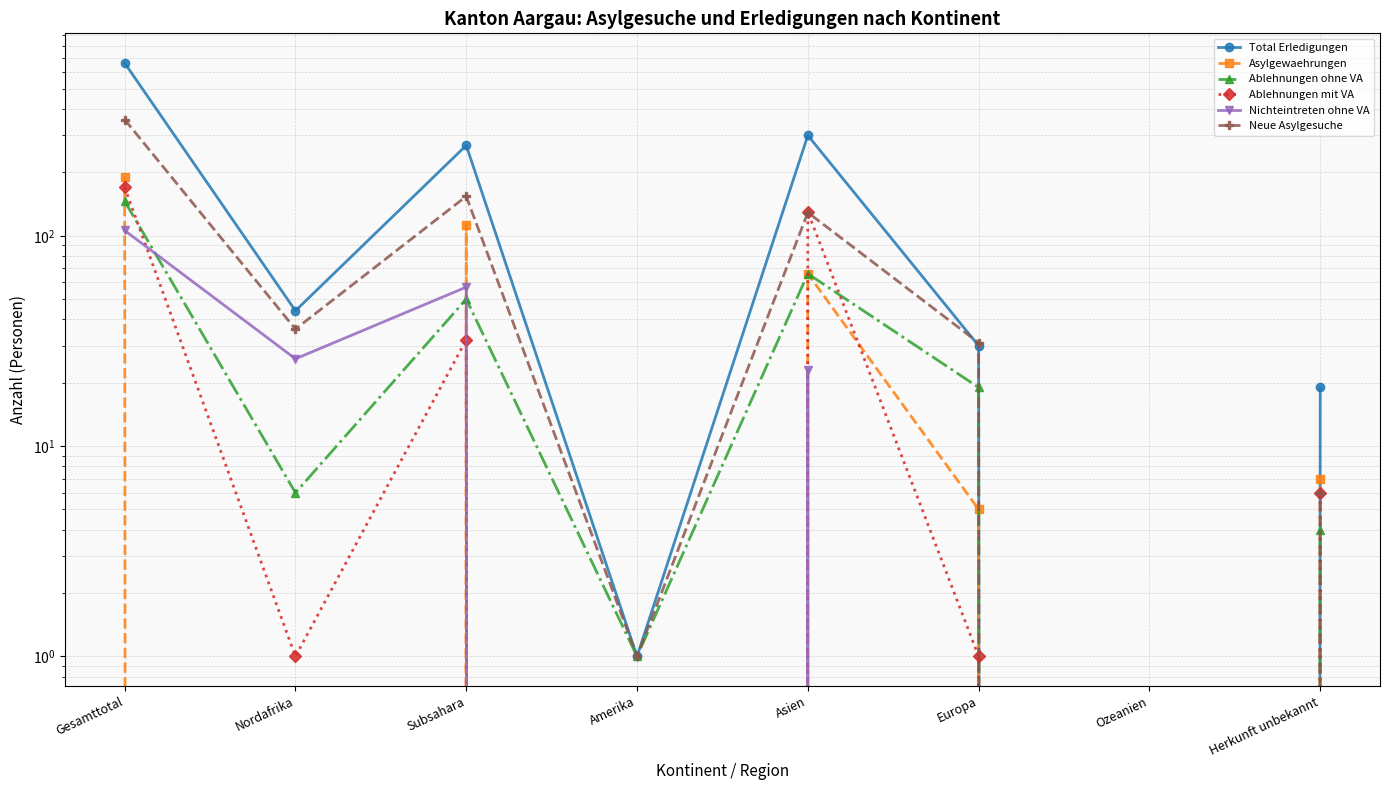

Reading left to right, transcribe all the data shown in this chart.

Total Erledigungen: 663	44	269	1	300	30	0	19
Asylgewaehrungen: 191	0	113	0	66	5	0	7
Ablehnungen ohne VA: 146	6	50	1	66	19	0	4
Ablehnungen mit VA: 170	1	32	0	130	1	0	6
Nichteintreten ohne VA: 106	26	57	0	23	0	0	0
Neue Asylgesuche: 357	36	154	1	129	31	0	6